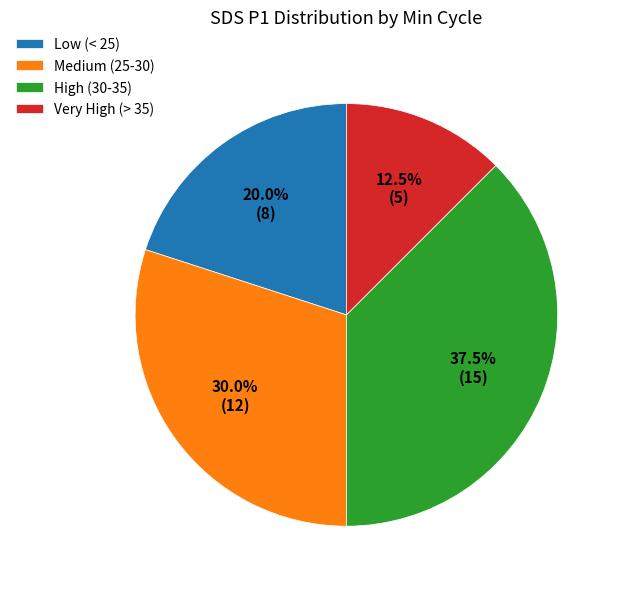

Which slice is the smallest?

Very High (> 35)